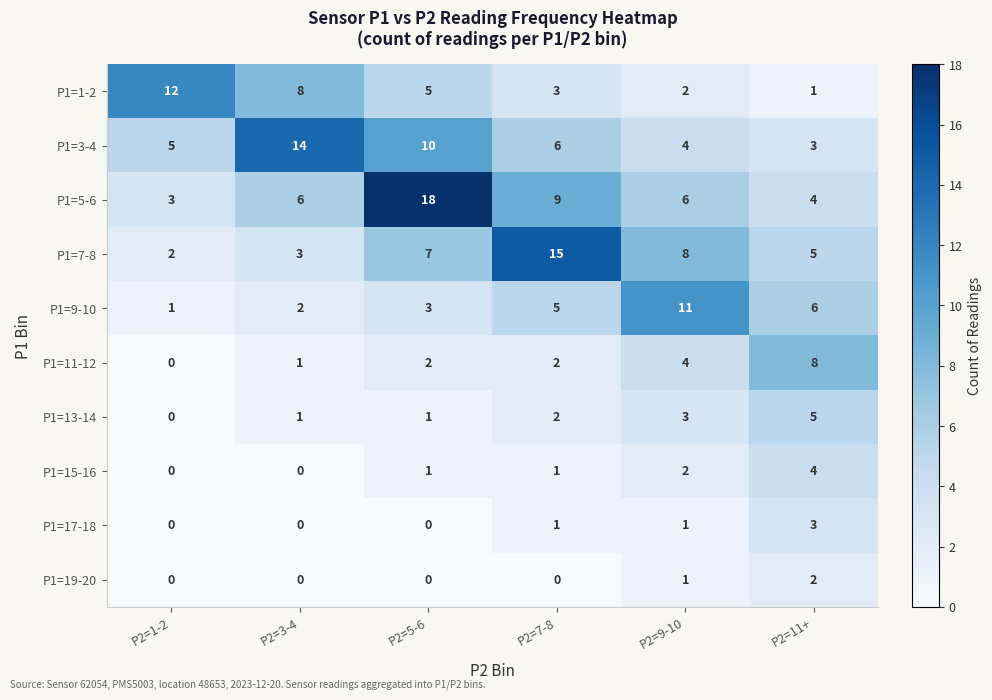

What is the highest value of the P1=1-2 series?

12